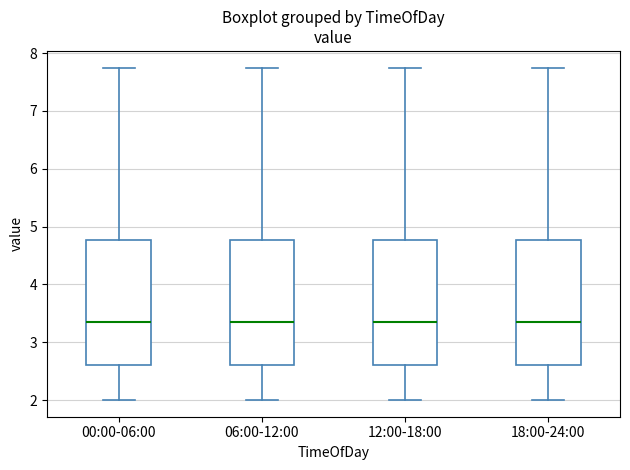

Where does the lower whisker of the box for 18:00-24:00 end on the y-axis? The values are not printed on the chart, so give them approximately, as read against the axis.

2.0